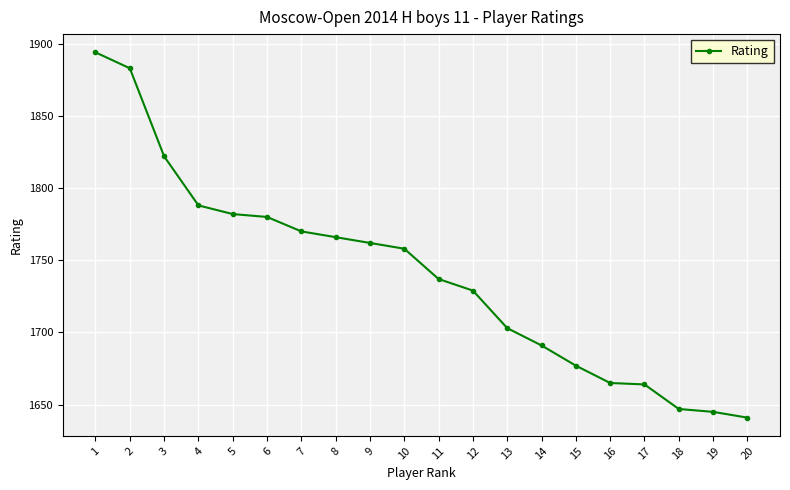

What is the sum of the values at 10 and 18?

3405